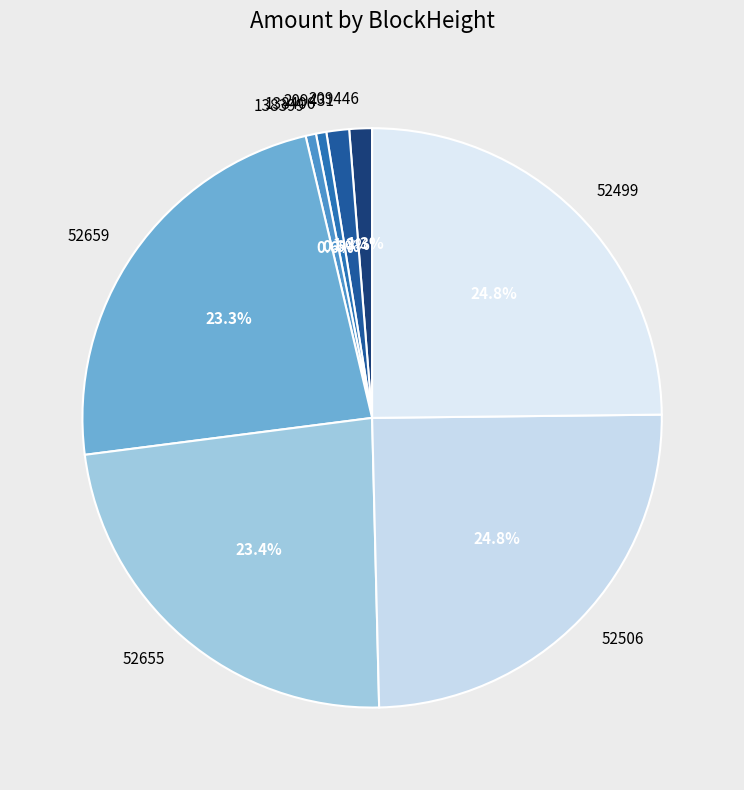

What percentage is the 52655 slice, to the nearest percent?

23%